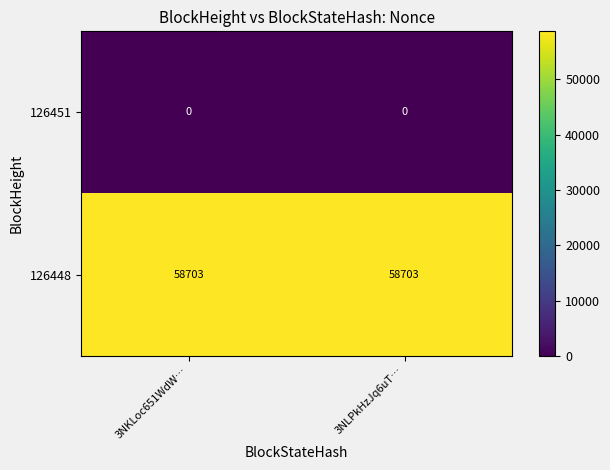

The 126451 series shows 0 at 3NKLoc651WdW…. True or false?

True